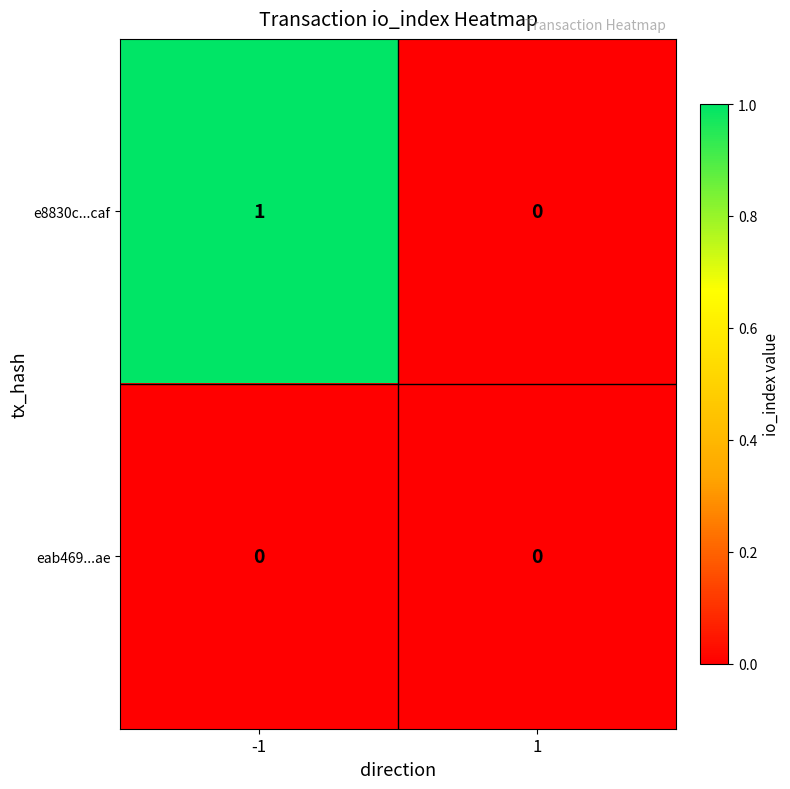

Rank the series by their maximum value, from lowest to highest.

eab469...ae, e8830c...caf